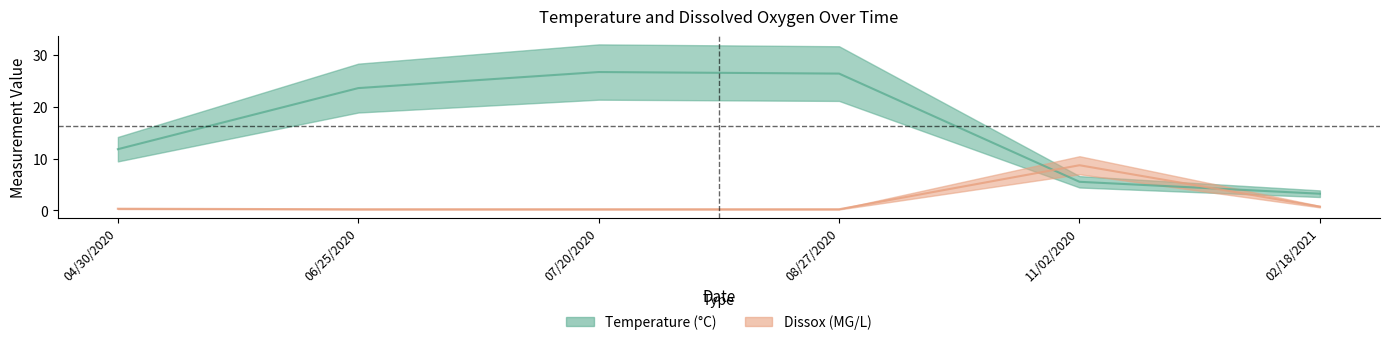

What is the difference between the highest and lowest values at 11/02/2020?

3.2